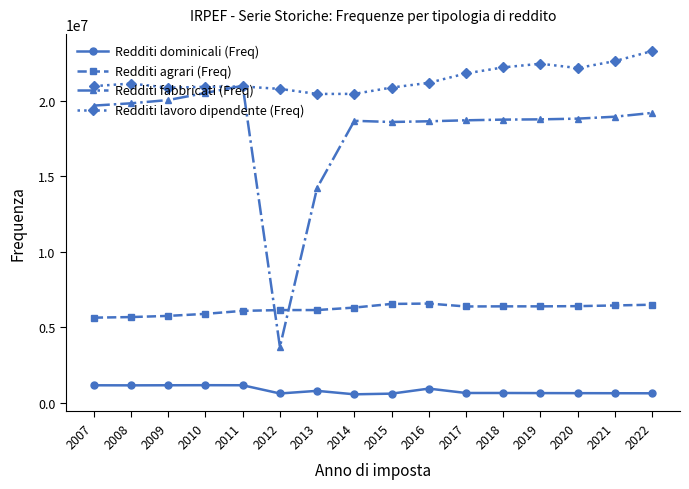

What is the total value across all series at 2010?

48475032.7